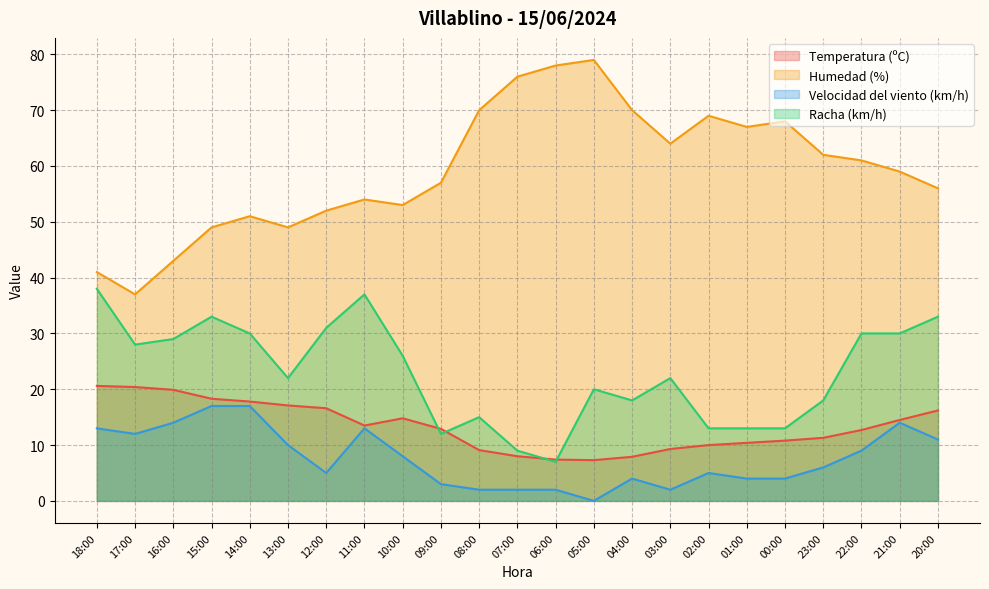

What is the difference between the highest and lowest values at 16:00?

29.0